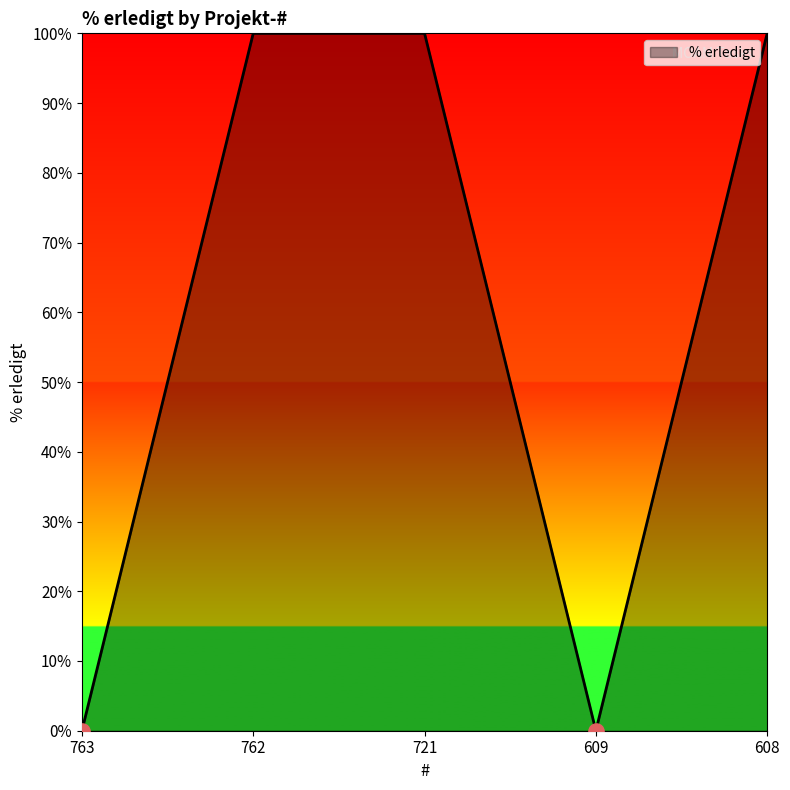

What is the change in value from 763 to 762?

+100